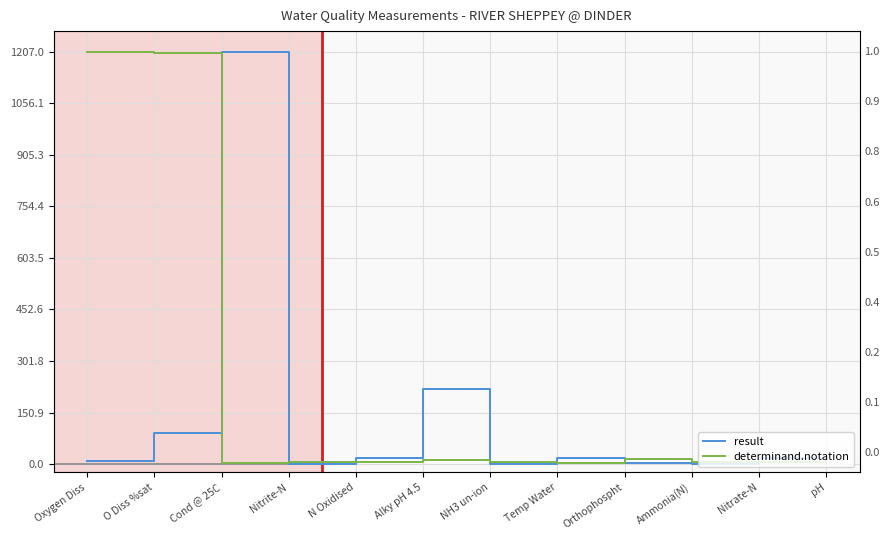

Is it true that determinand.notation equals 0.7 at pH?

False